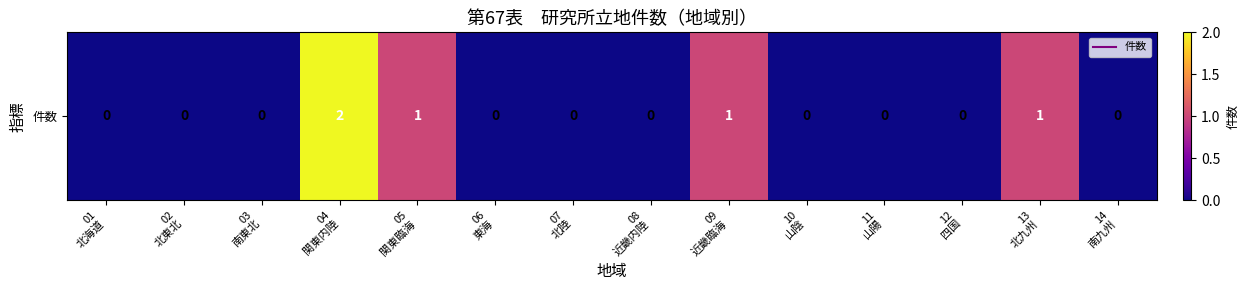

What is the difference between the second highest and minimum values?

1